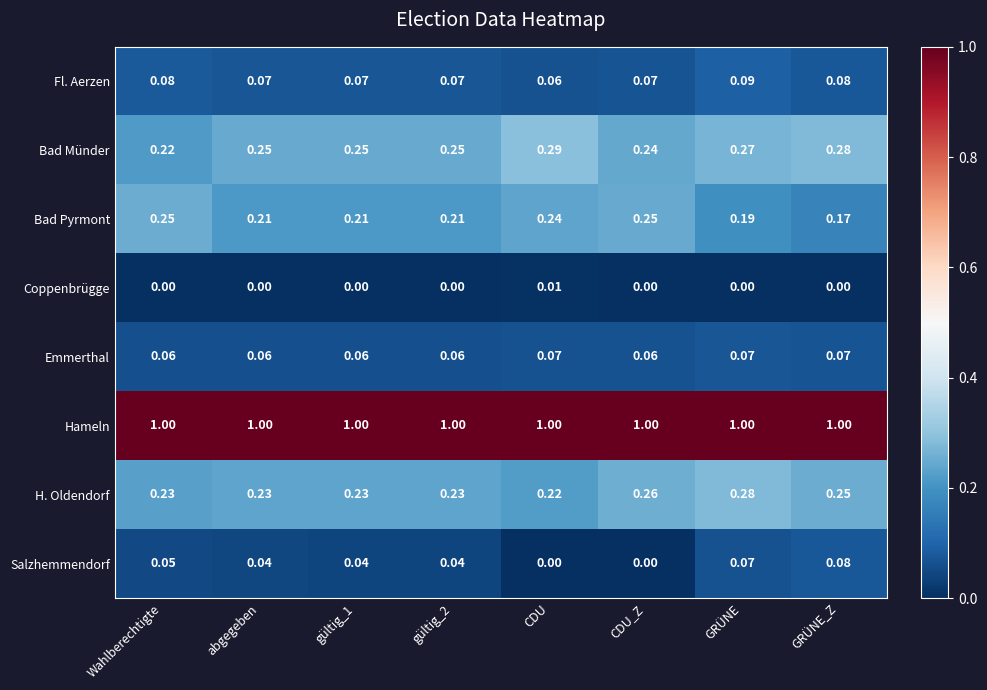

At which category is the sum across all series the highest?

GRÜNE